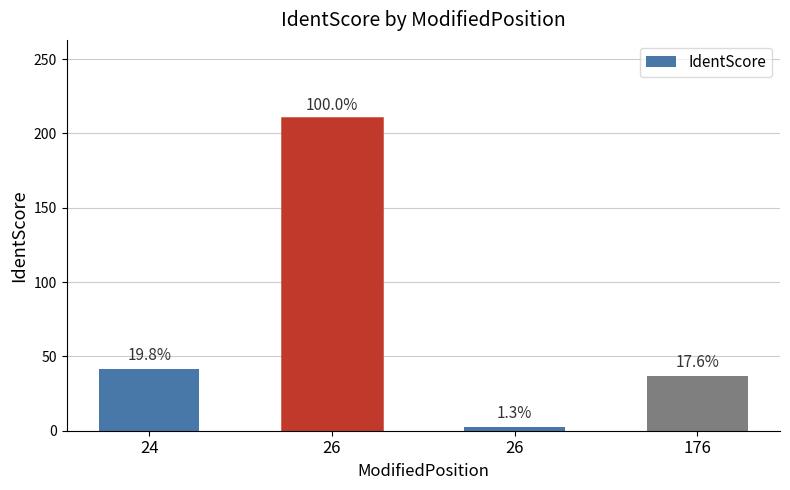

What is the sum of the values at 26 and 26?

213.1